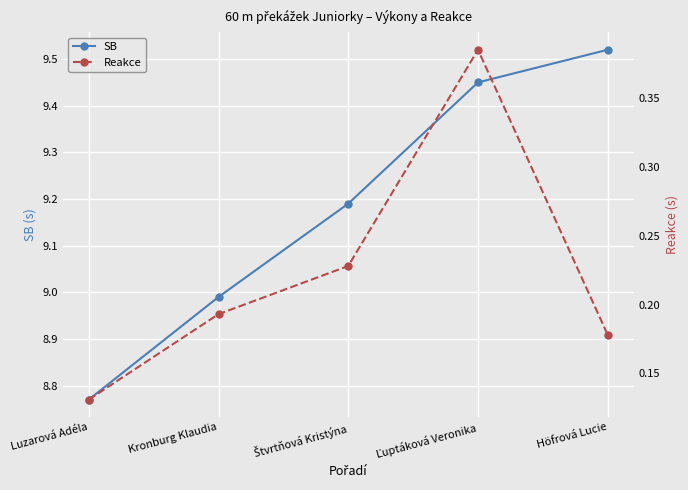

True or false: SB and Reakce intersect in this chart.

False